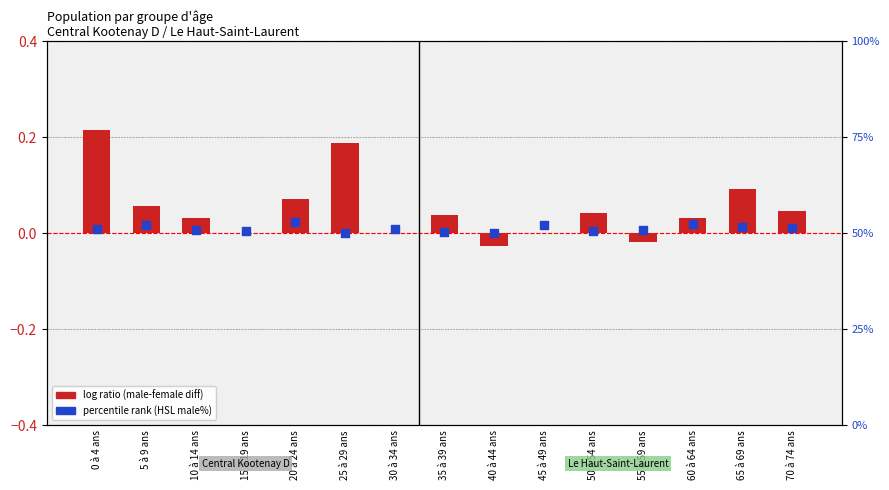

Which series contains the highest Y value?

percentile rank (HSL male%)